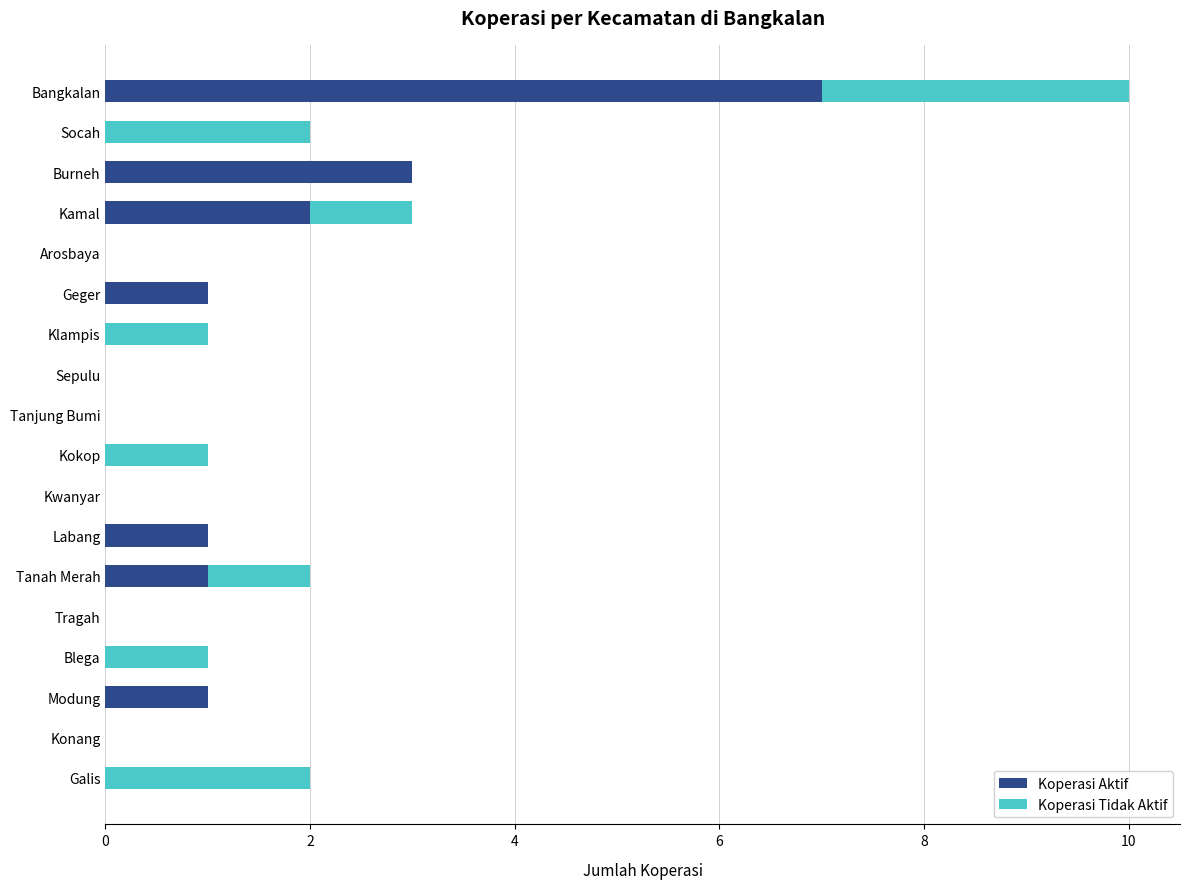

What is the highest value of the Koperasi Aktif series?

7